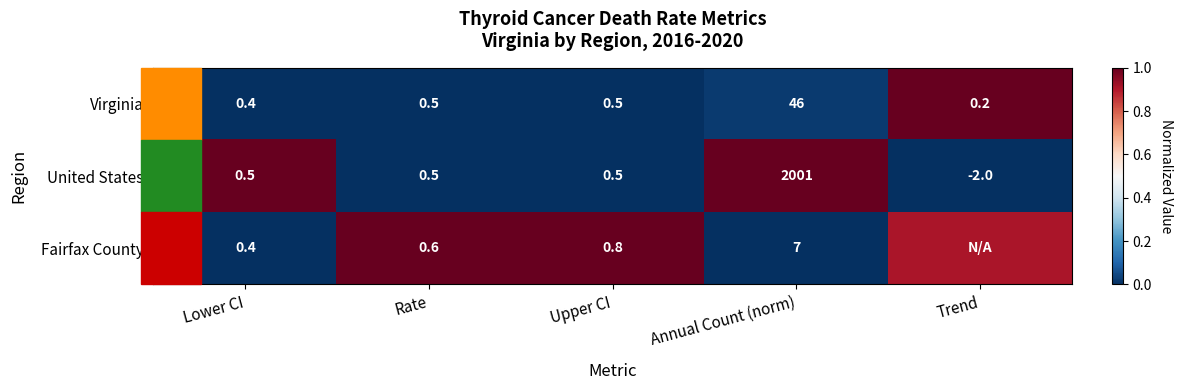

What is the spread (max minus min) of values at Annual Count (norm)?

1994.0